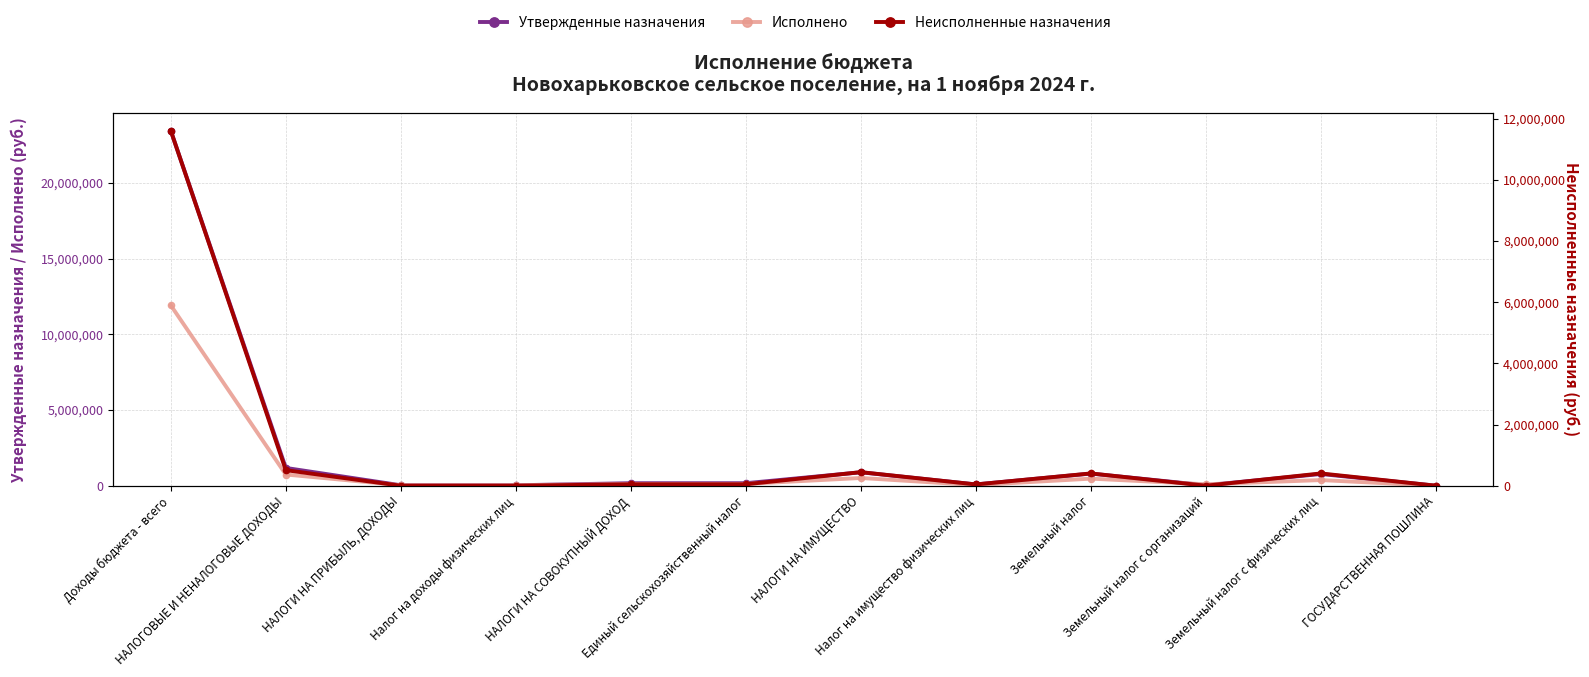

Reading left to right, what are all the values shown in this chart?

Утвержденные назначения: 23442393.7	1174000.0	29000.0	29000.0	166000.0	166000.0	887000.0	85000.0	802000.0	28000.0	774000.0	1000.0
Исполнено: 11911493.6	740064.5	31805.3	31805.3	119014.6	119014.6	510417.3	42956.7	467460.6	94985.9	372474.7	0.0
Неисполненные назначения: 11605691.3	508726.7	0.0	0.0	46985.4	46985.4	443568.5	42043.3	401525.3	0.0	401525.3	1000.0